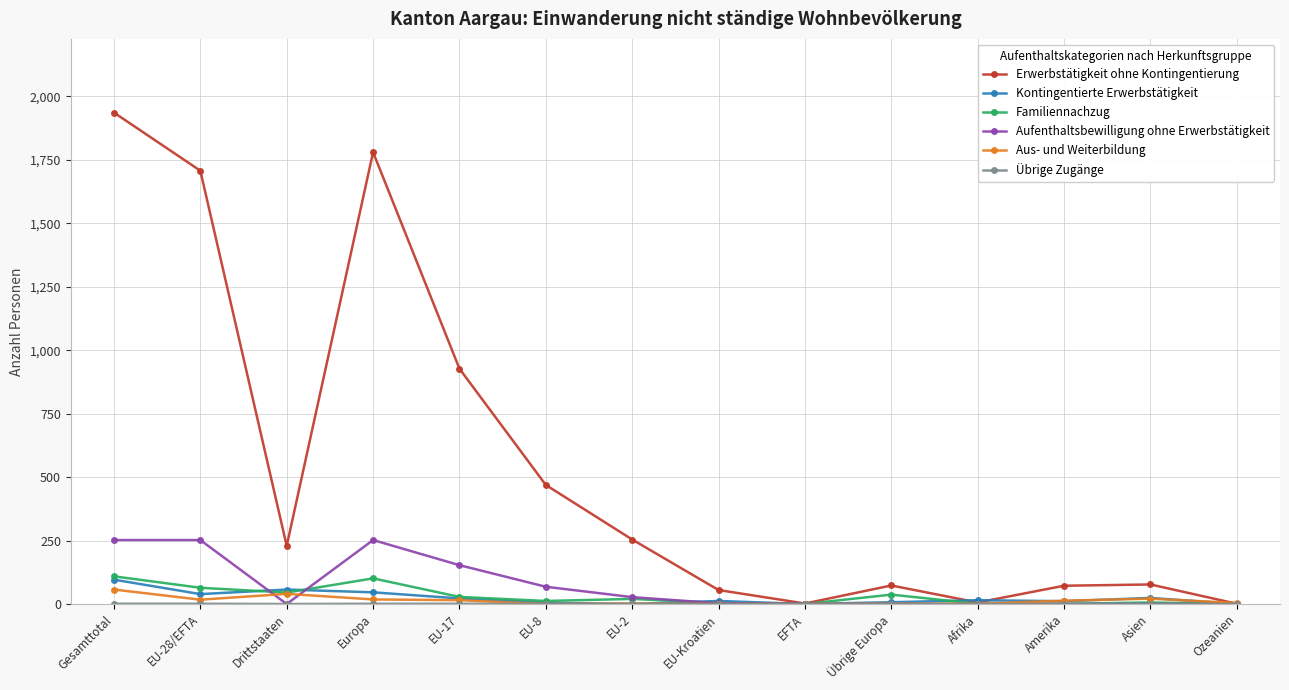

Which series has the largest range (max minus min)?

Erwerbstätigkeit ohne Kontingentierung